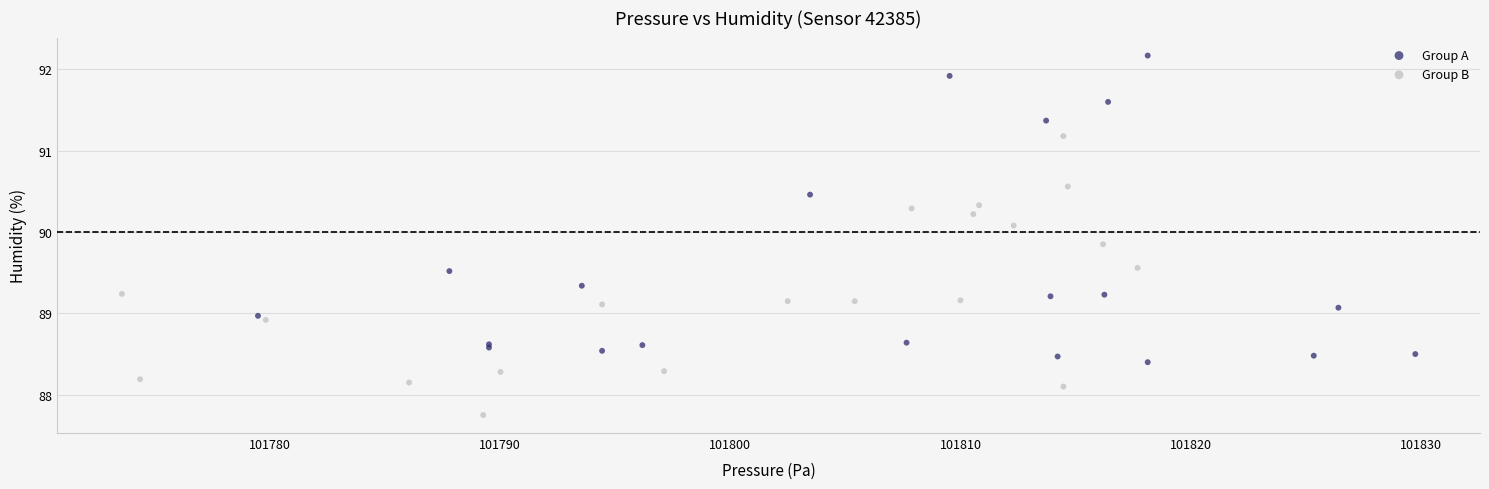

Which series contains the lowest Y value?

Group B